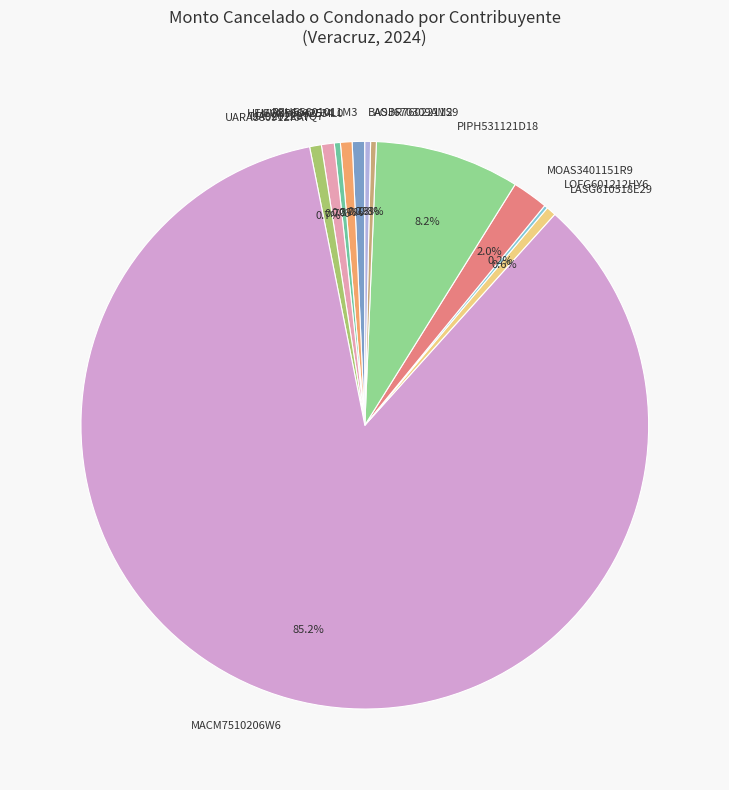

Do REHE5601011M3 and AOBR7602211S9 together represent more than half of the pie?

No